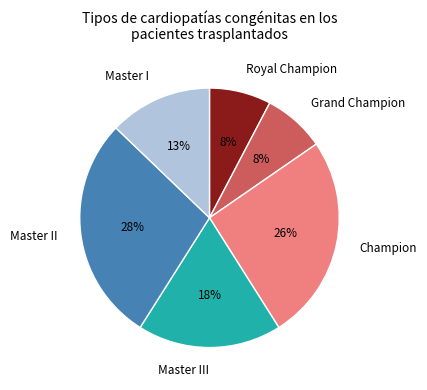

Which category has the biggest portion of the pie?

Master II